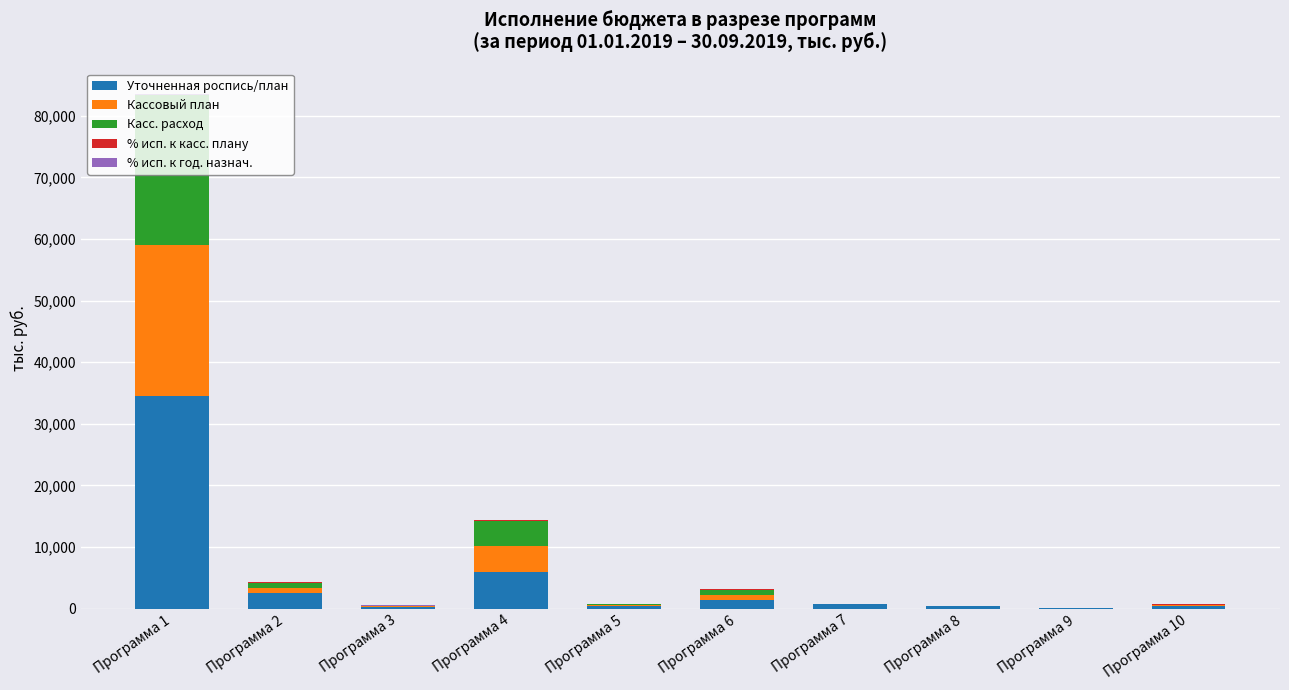

At which category is the sum across all series the highest?

Программа 1